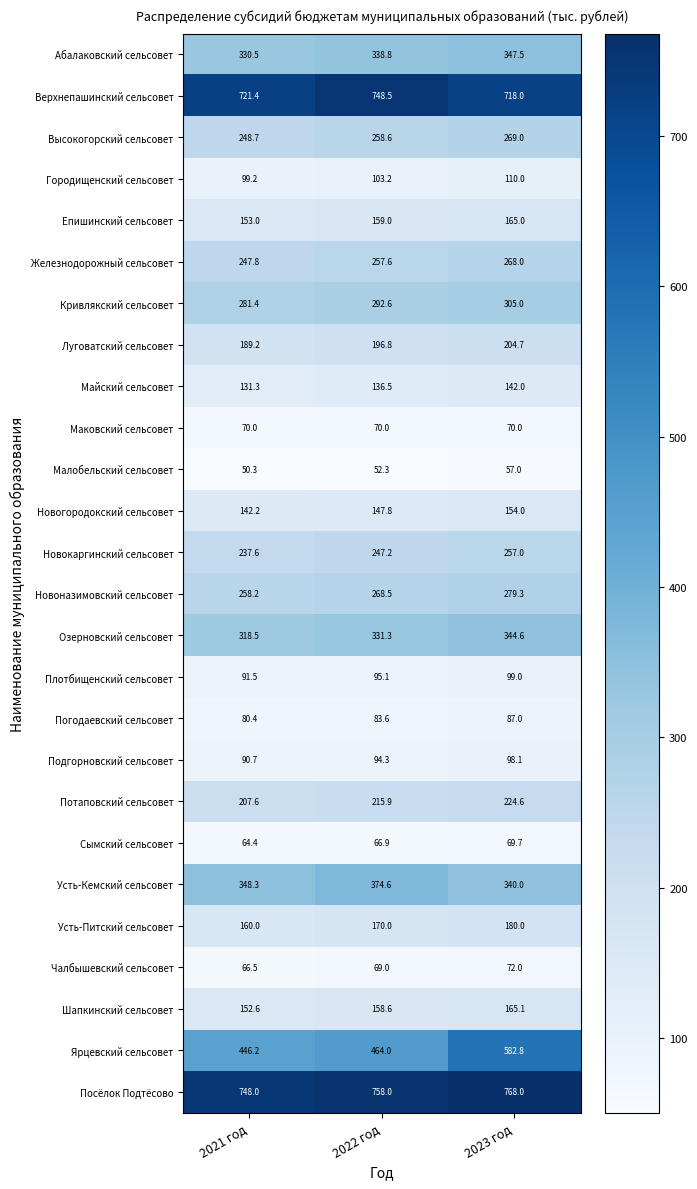

At which category is the sum across all series the highest?

2023 год